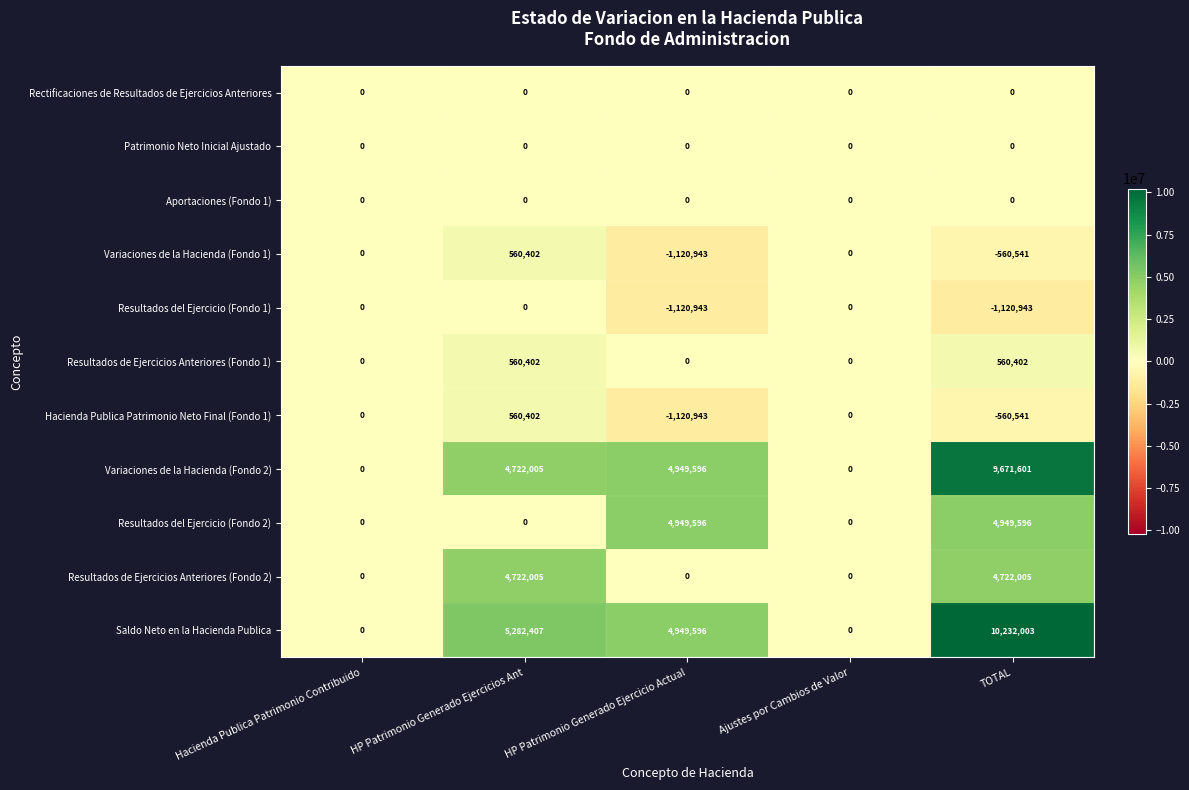

Where does the Saldo Neto en la Hacienda Publica series first go above 4949596?

HP Patrimonio Generado Ejercicios Ant